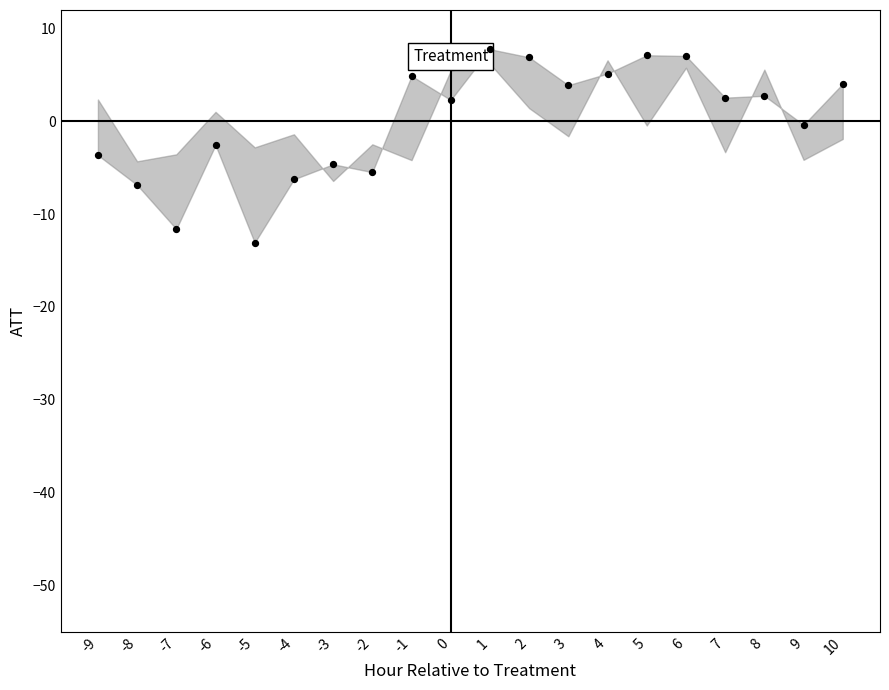

How many data points are displayed?

20